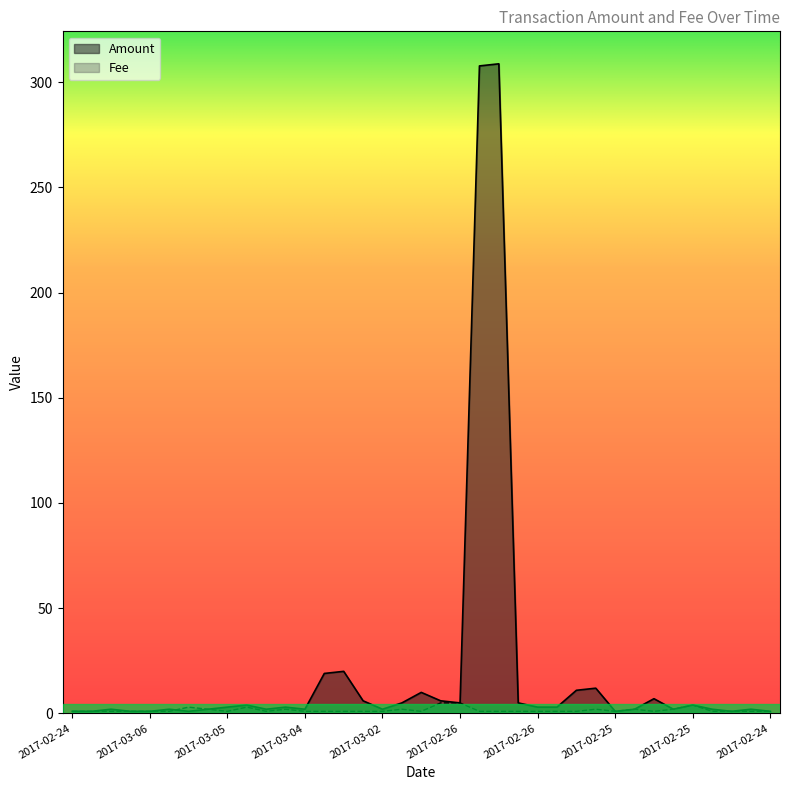

Which series has the widest spread of values?

Amount